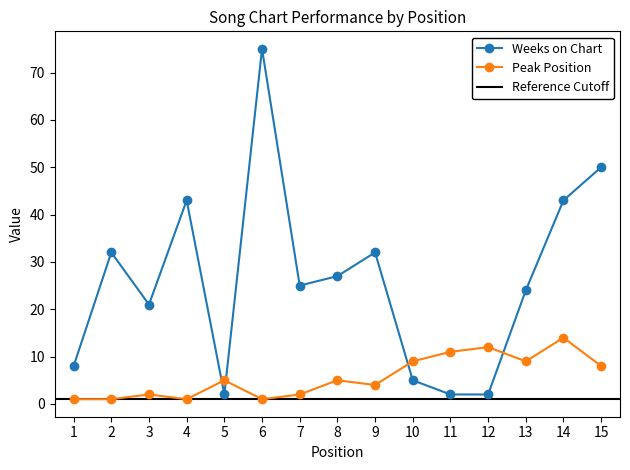

List the series in order of their peak value, lowest first.

Peak Position, Weeks on Chart